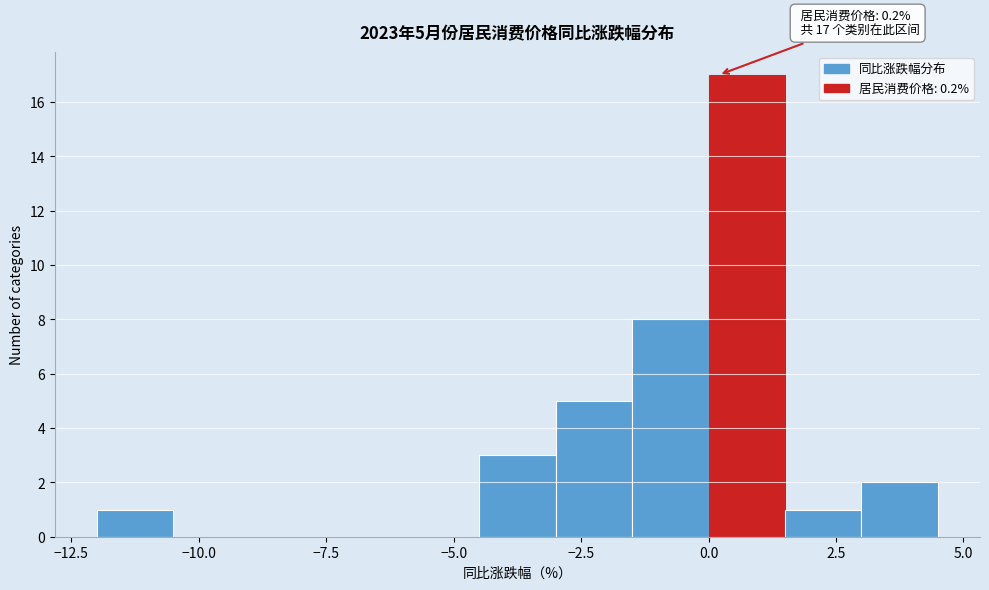

Around what value on the x-axis is the tallest bar? Give the approximate position of its centre, as read against the axis.

1.0